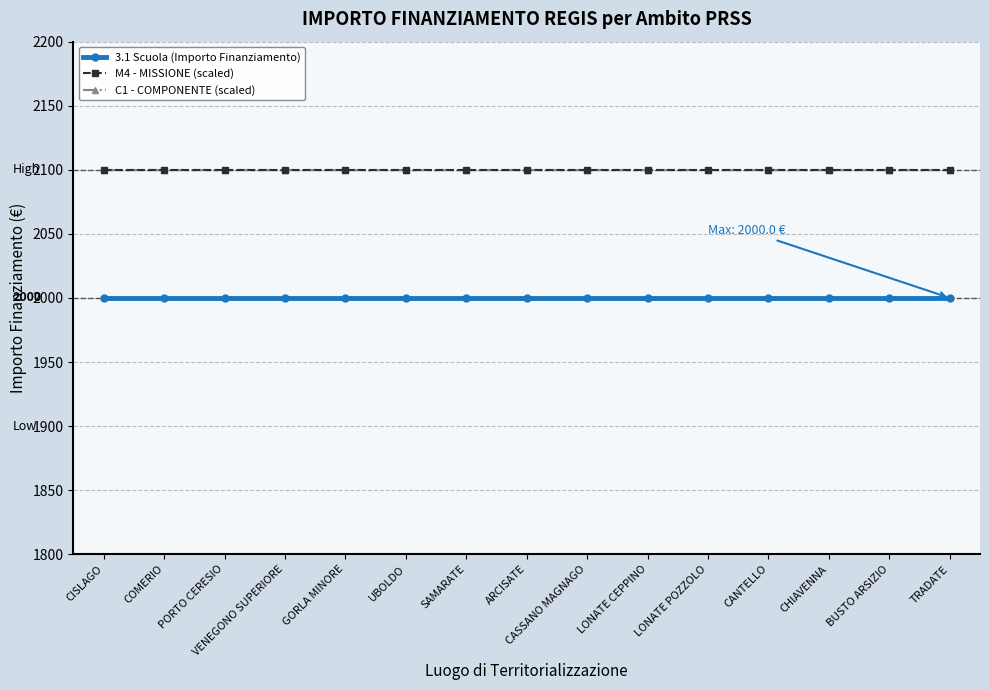

What is the maximum value for 3.1 Scuola (Importo Finanziamento)?

2000